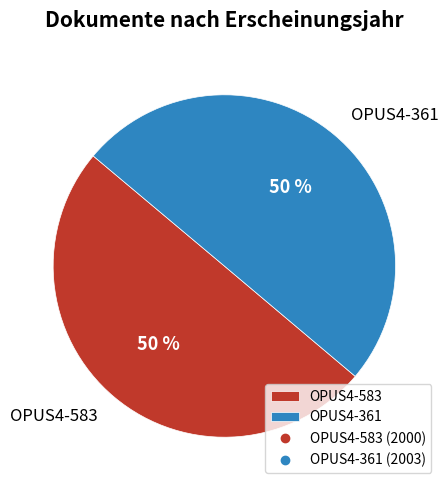

Approximately how many times larger is the value at OPUS4-361 compared to OPUS4-583?

1.0